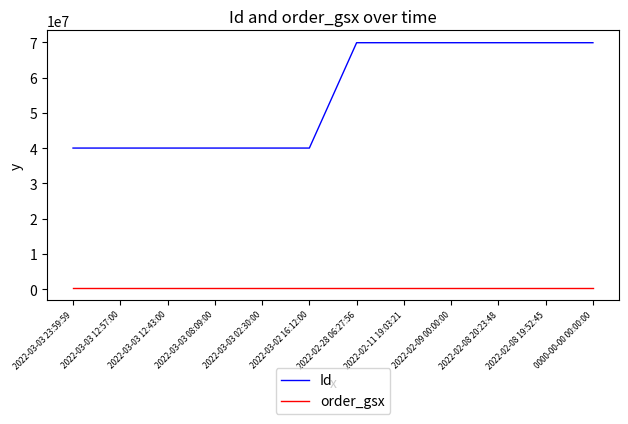

The order_gsx series shows 526828 at 2022-03-02 16:12:00. True or false?

True